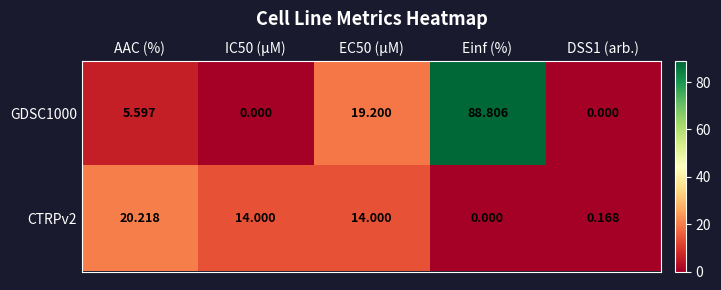

At which label does GDSC1000 first exceed 5?

AAC (%)